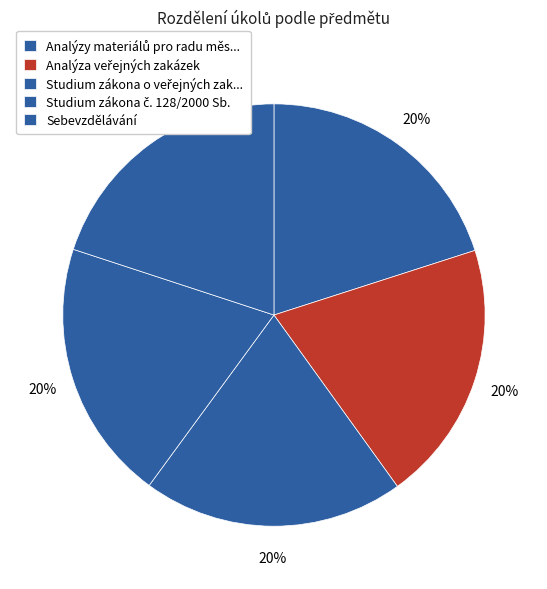

Count the number of slices in the pie.

5